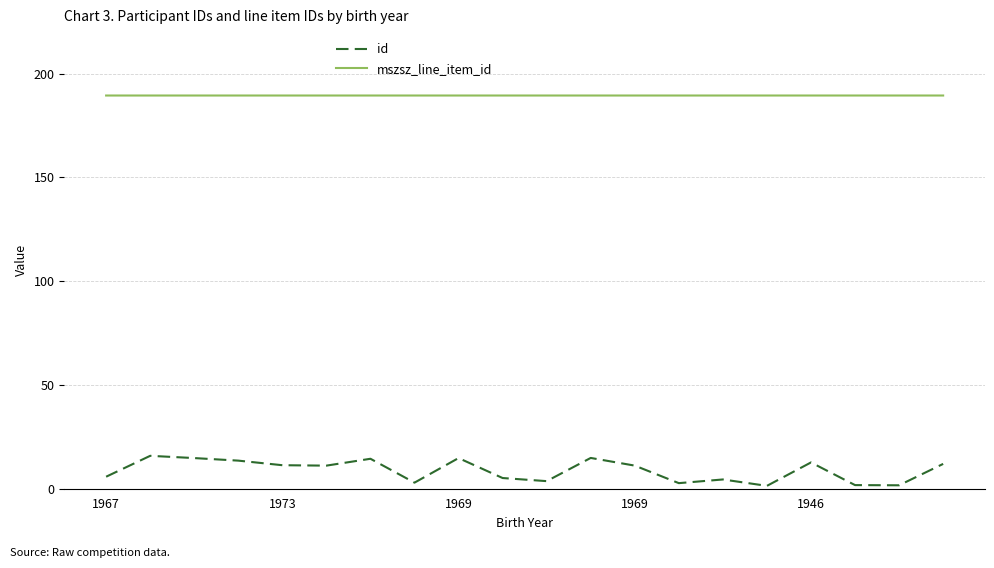

What is the lowest value of the mszsz_line_item_id series?

189.5